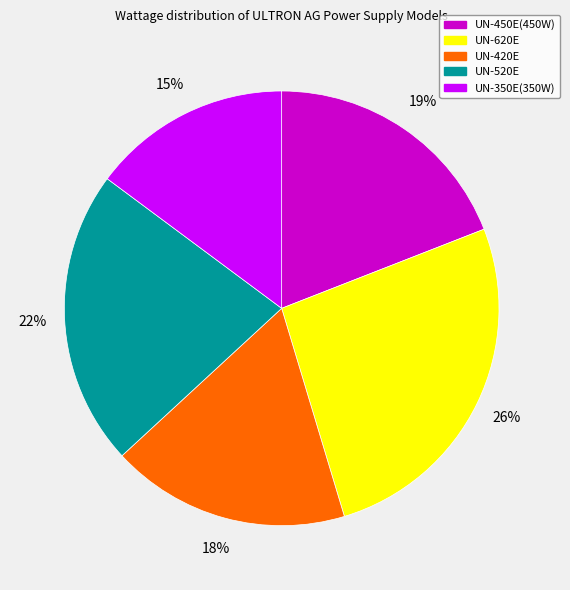

Combined, do UN-520E and UN-350E(350W) account for over 50%?

No